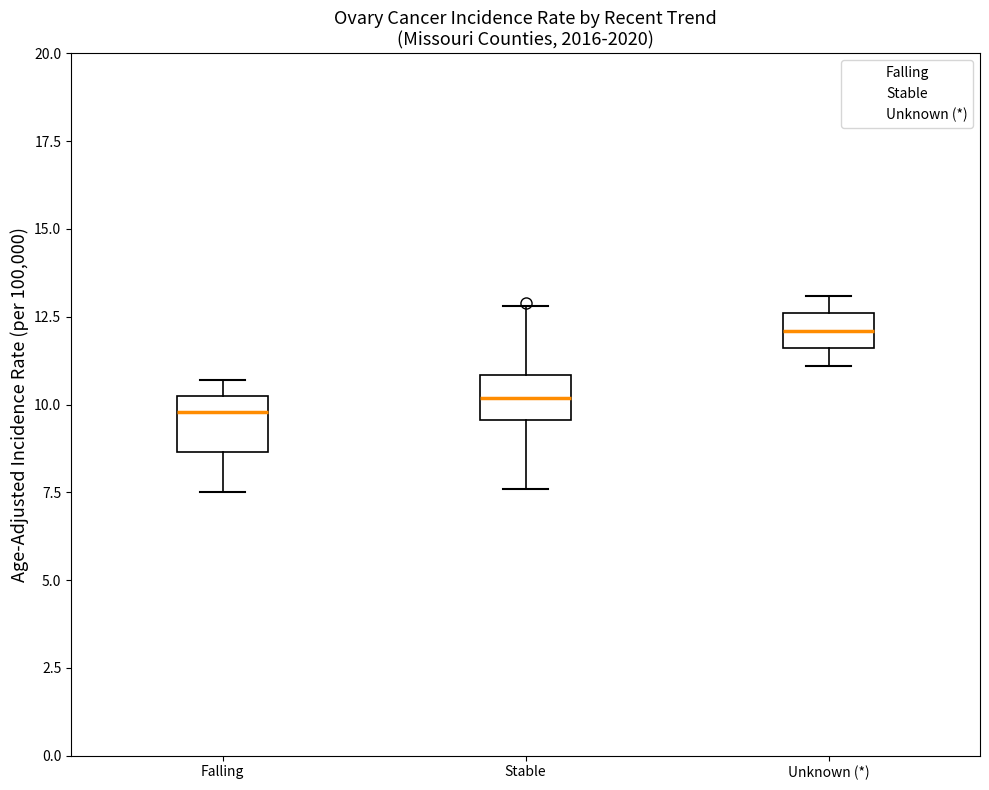

Reading left to right, transcribe this box plot: for each box, give where its median line is, the range the box spans, and where its two whiskers end, as read against the y-axis. The values are not printed on the chart, so give them approximately, as read against the axis.

Falling: median 10.0, box 8.5 to 10.5, whiskers 7.5 to 10.5 (just above the box's upper edge)
Stable: median 10.0, box 9.5 to 11.0, whiskers 7.5 to 13.0
Unknown (*): median 12.0, box 11.5 to 12.5, whiskers 11.0 to 13.0